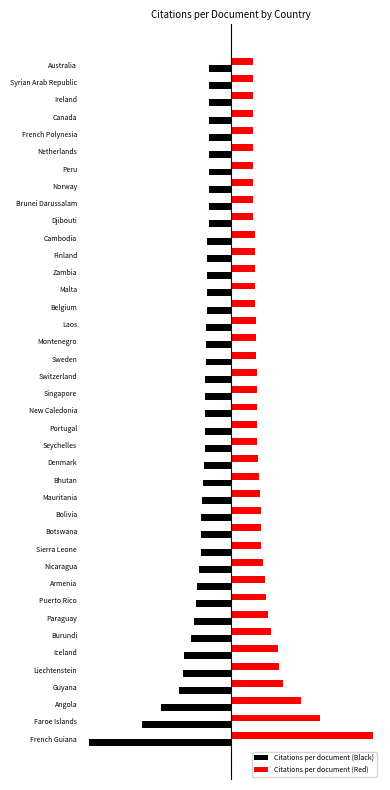

What are all the series names shown in the legend?

Citations per document (Black), Citations per document (Red)